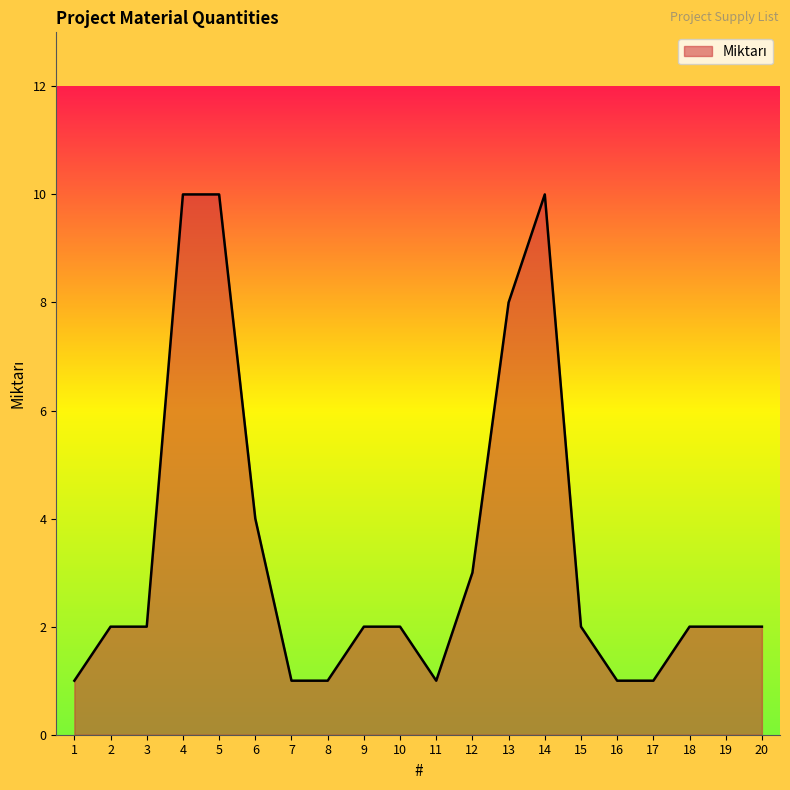

At which label is the value closest to 5?

6